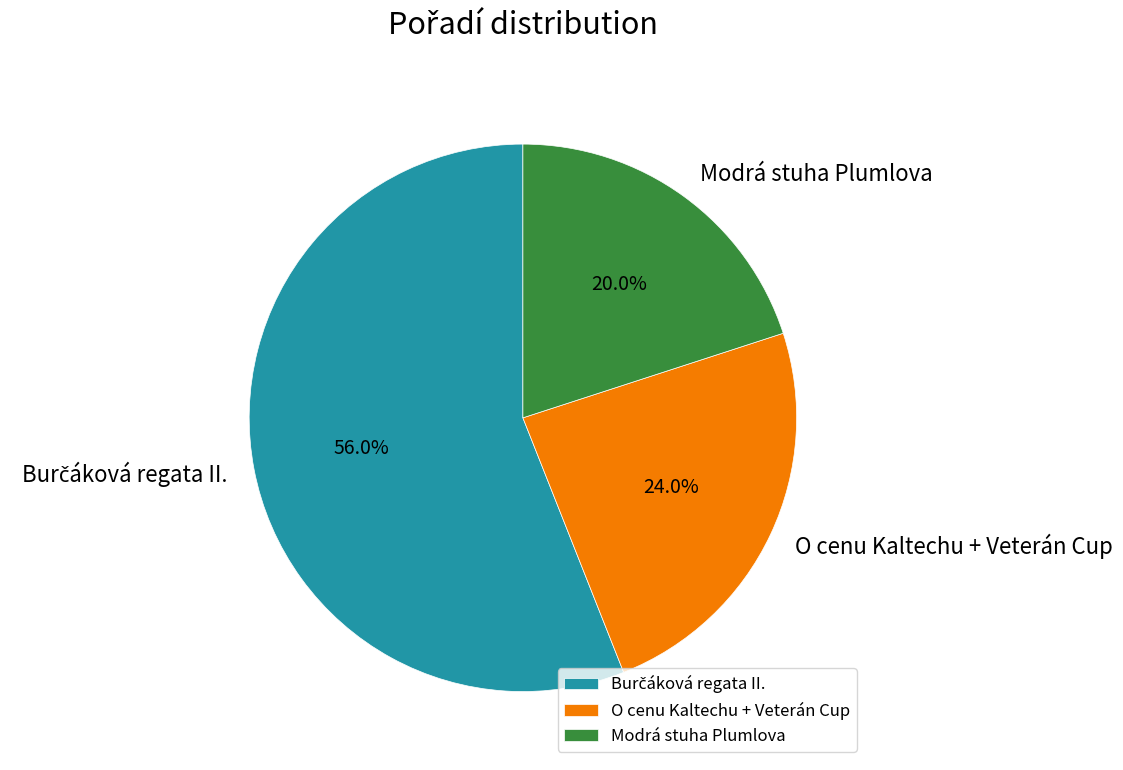

How much of the chart is everything except O cenu Kaltechu + Veterán Cup?

76.0%